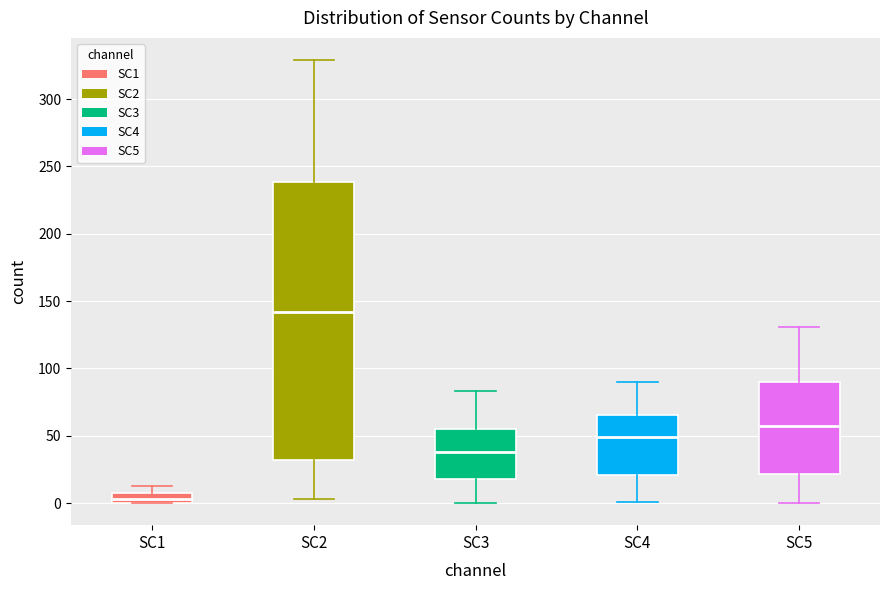

Where does the median line of the box for SC3 sit on the y-axis? The values are not printed on the chart, so give them approximately, as read against the axis.

40